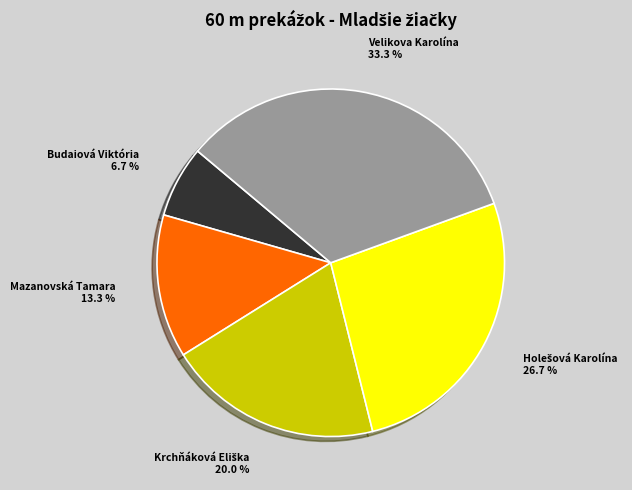

Which category has the smallest portion of the pie?

Budaiová Viktória